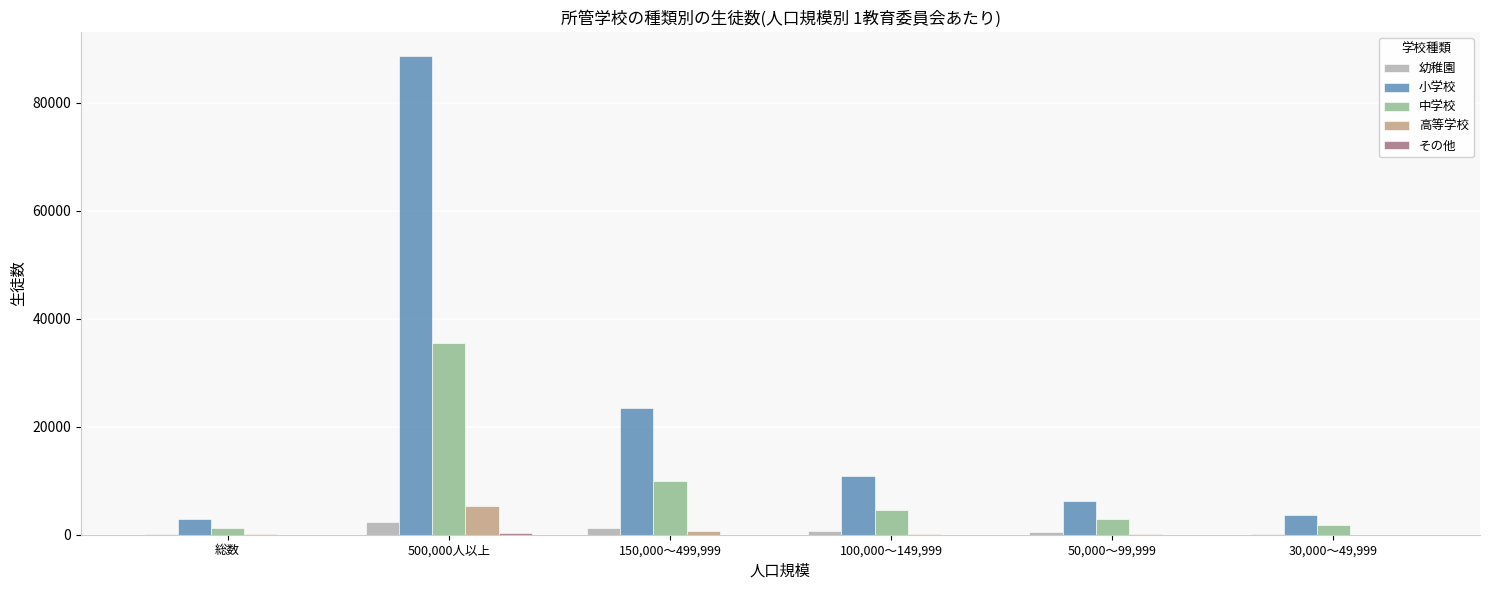

Which series has the largest total across all categories?

小学校